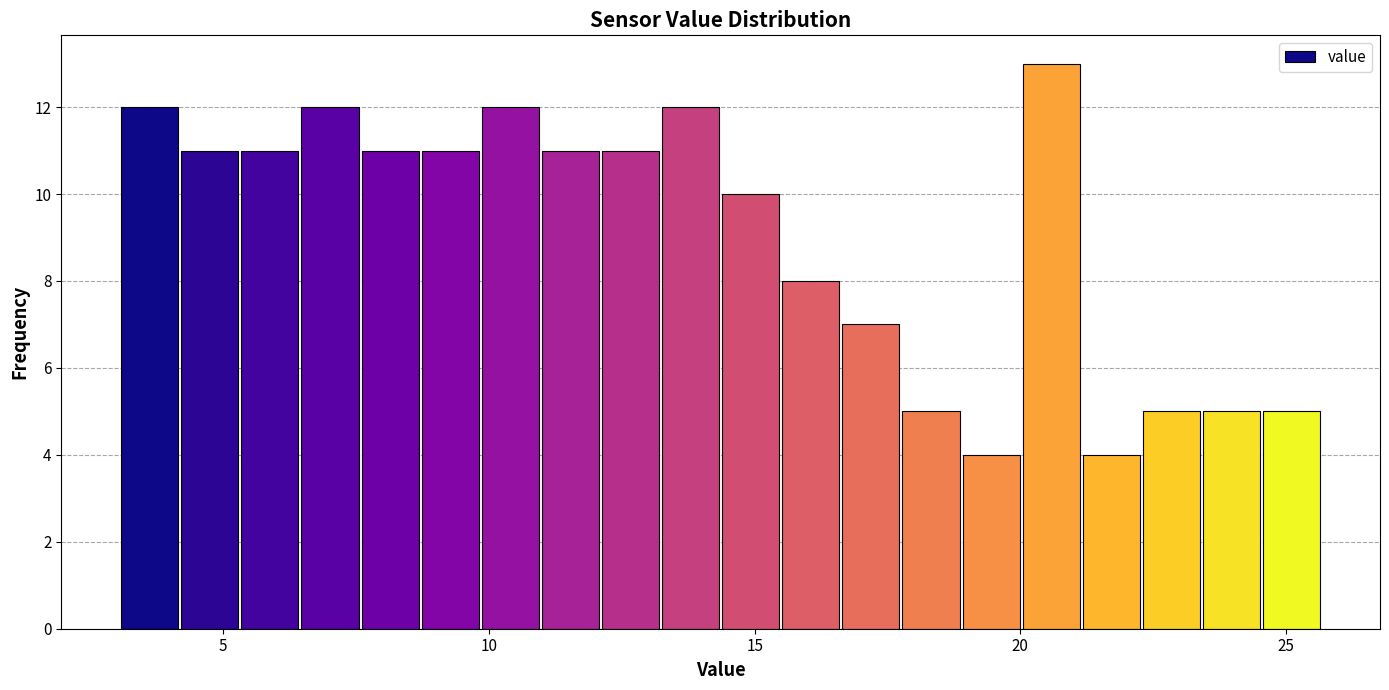

Read against the x-axis, roughly where is the centre of the tallest bar?

20.5